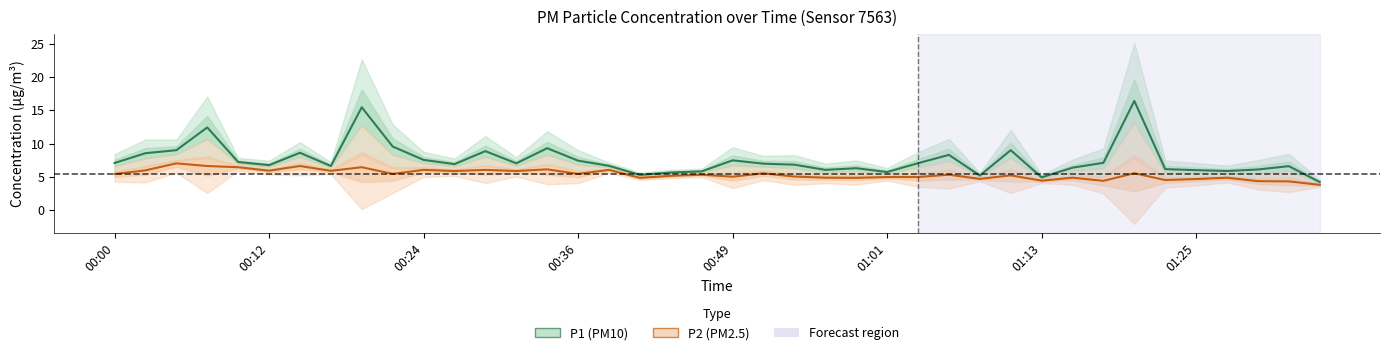

Reading left to right, list all the values displayed in this chart.

P1: 00:00=7.1	00:02=8.6	00:05=9.0	00:07=12.4	00:10=7.2	00:12=6.8	00:15=8.6	00:17=6.7	00:19=15.4	00:22=9.6	00:24=7.6	00:27=6.9	00:29=8.9	00:32=7.0	00:34=9.3	00:36=7.5	00:39=6.7	00:41=5.3	00:44=5.7	00:46=5.8	00:49=7.5	00:51=7.0	00:53=6.8	00:56=6.1	00:58=6.3	01:01=5.8	01:03=7.1	01:06=8.3	01:08=5.2	01:10=9.0	01:13=5.0	01:15=6.4	01:18=7.1	01:20=16.4	01:23=6.2	01:25=6.0	01:27=5.9	01:30=6.1	01:32=6.6	01:35=4.2
P2: 00:00=5.5	00:02=6.0	00:05=7.0	00:07=6.7	00:10=6.5	00:12=6.0	00:15=6.7	00:17=5.9	00:19=6.5	00:22=5.5	00:24=6.1	00:27=5.9	00:29=6.1	00:32=5.9	00:34=6.2	00:36=5.5	00:39=6.1	00:41=4.9	00:44=5.2	00:46=5.3	00:49=5.0	00:51=5.5	00:53=5.1	00:56=4.9	00:58=4.9	01:01=5.0	01:03=5.0	01:06=5.3	01:08=4.7	01:10=5.2	01:13=4.5	01:15=4.9	01:18=4.4	01:20=5.6	01:23=4.5	01:25=4.7	01:27=4.9	01:30=4.4	01:32=4.3	01:35=3.8